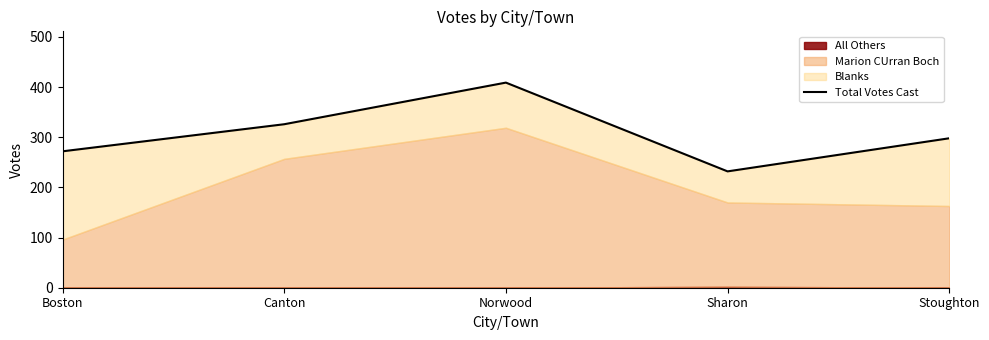

The value at Stoughton is 398. True or false?

False